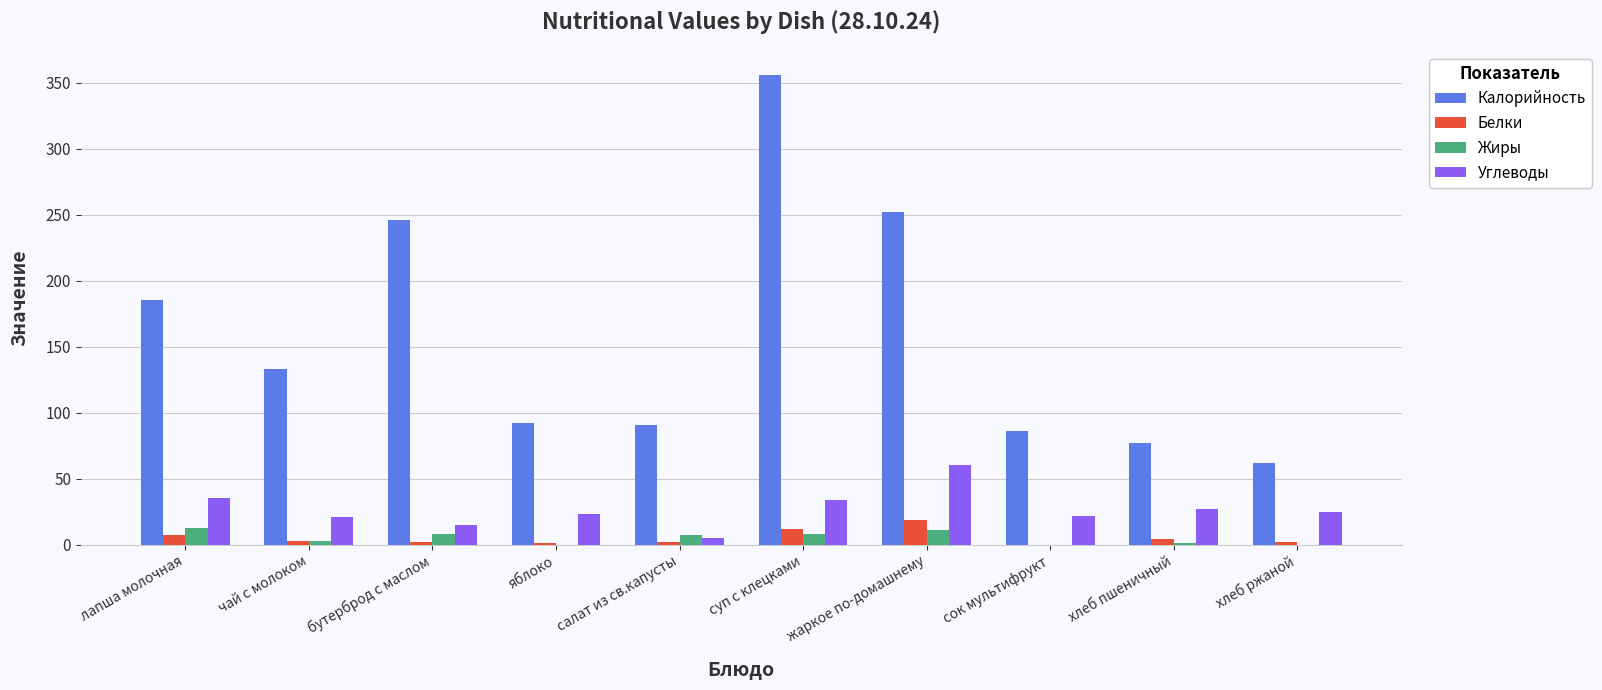

Is it true that Углеводы equals 60 at суп с клецками?

False